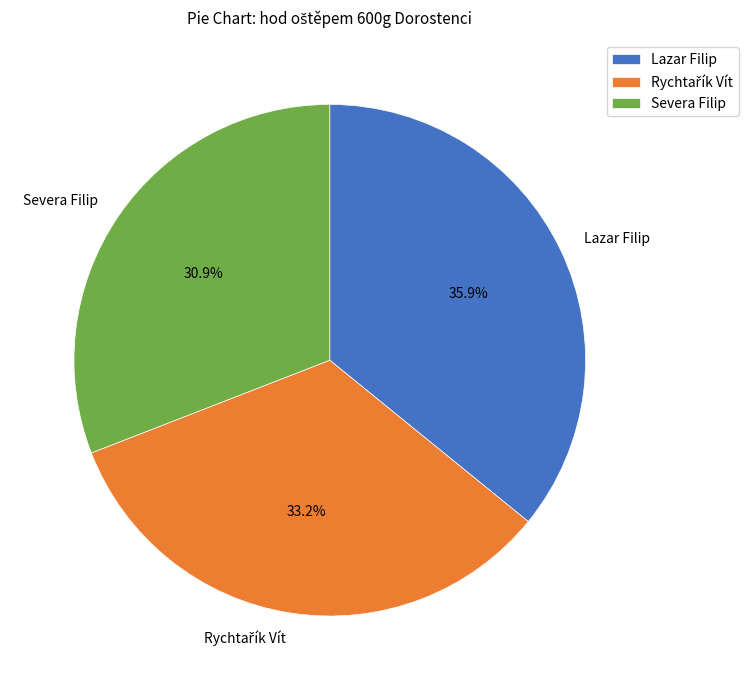

What is the largest slice in the pie chart?

Lazar Filip